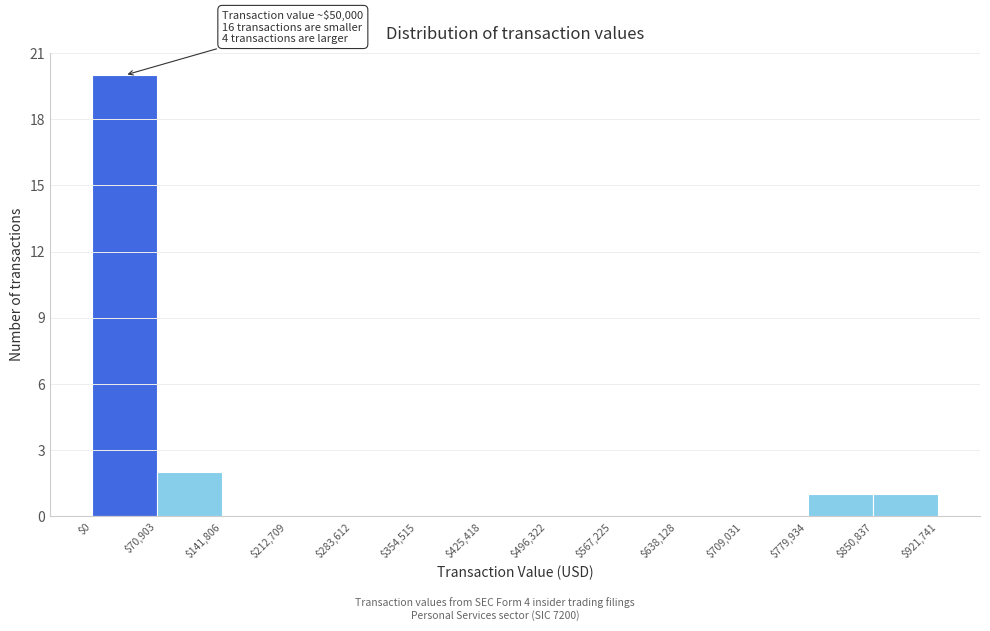

Over which range of the x-axis is the bar tallest?

$0 to $70,903